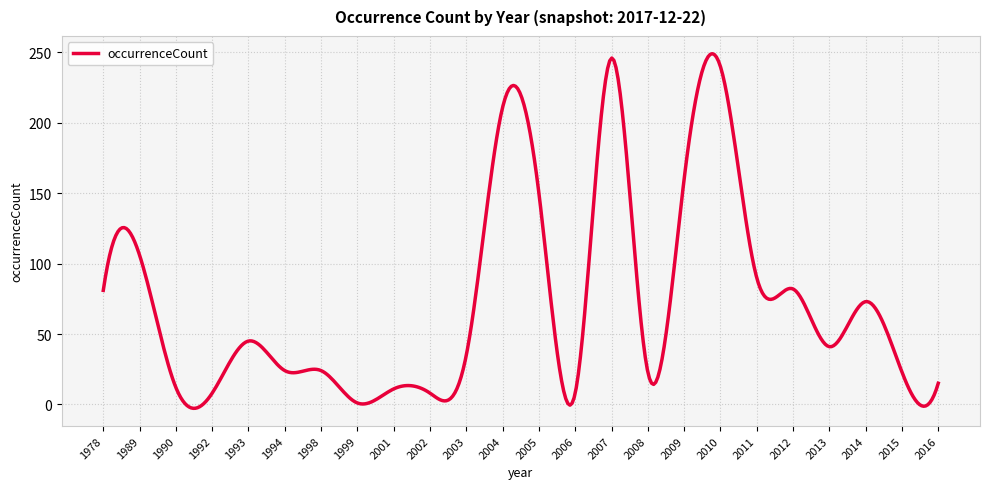

What is the maximum value shown in the chart?

249.1